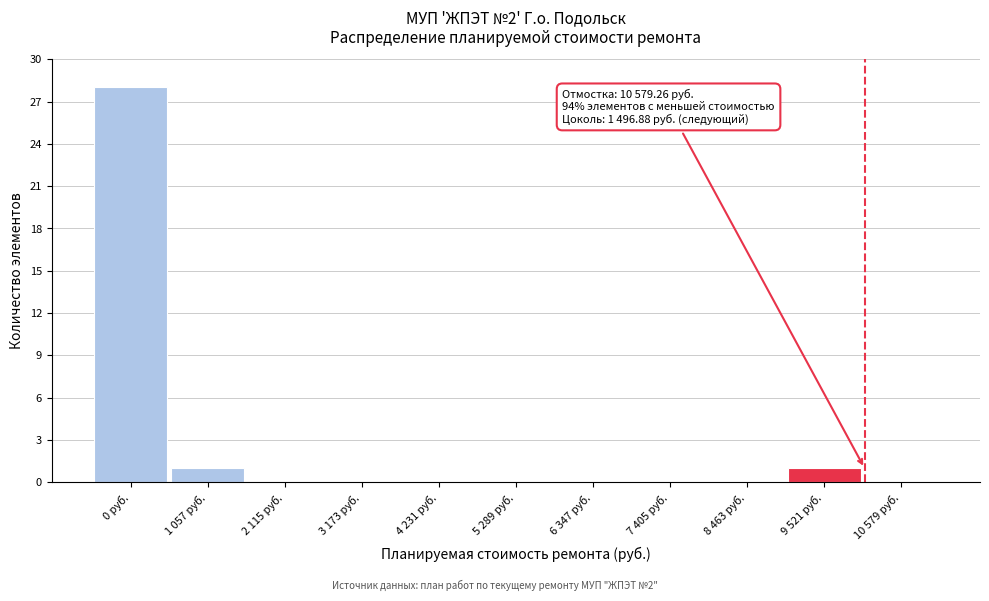

Reading left to right, extract all data points from this chart.

0 руб.=28	1 057 руб.=1	2 115 руб.=0	3 173 руб.=0	4 231 руб.=0	5 289 руб.=0	6 347 руб.=0	7 405 руб.=0	8 463 руб.=0	9 521 руб.=1	10 579 руб.=0